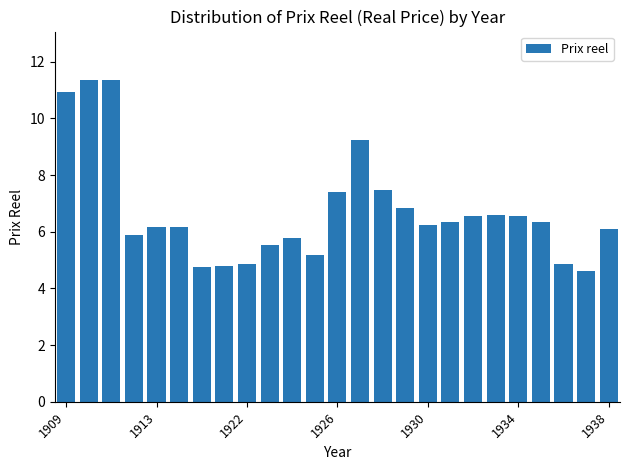

What is the maximum value shown in the chart?

11.4